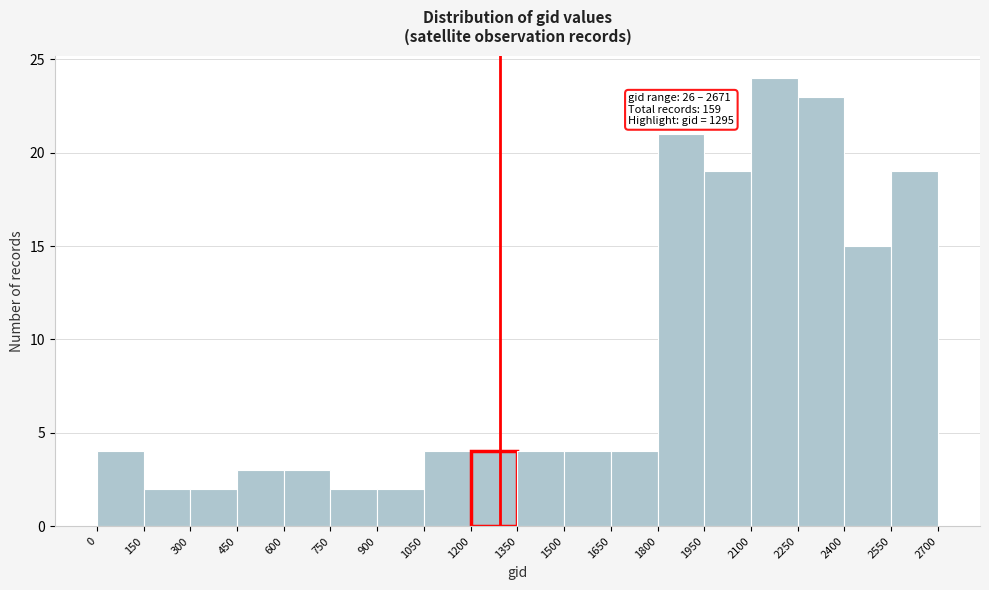

Which range on the x-axis has the tallest bar?

2100 to 2250